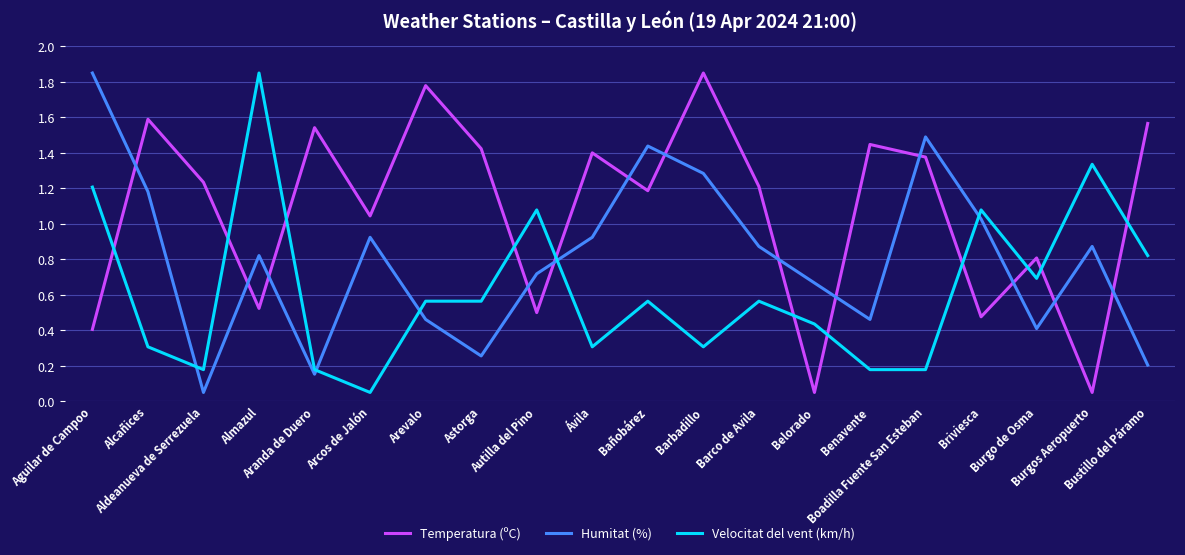

List the series in order of their overall mean, highest first.

Temperatura (ºC), Humitat (%), Velocitat del vent (km/h)